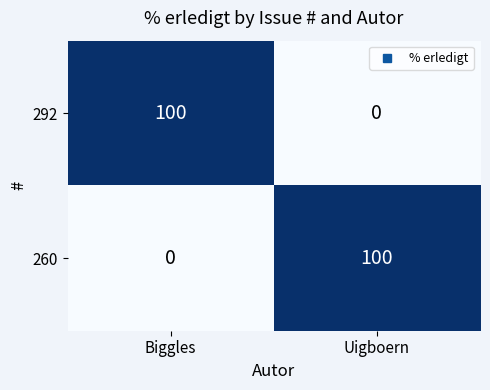

The 292 series shows 0 at Uigboern. True or false?

True